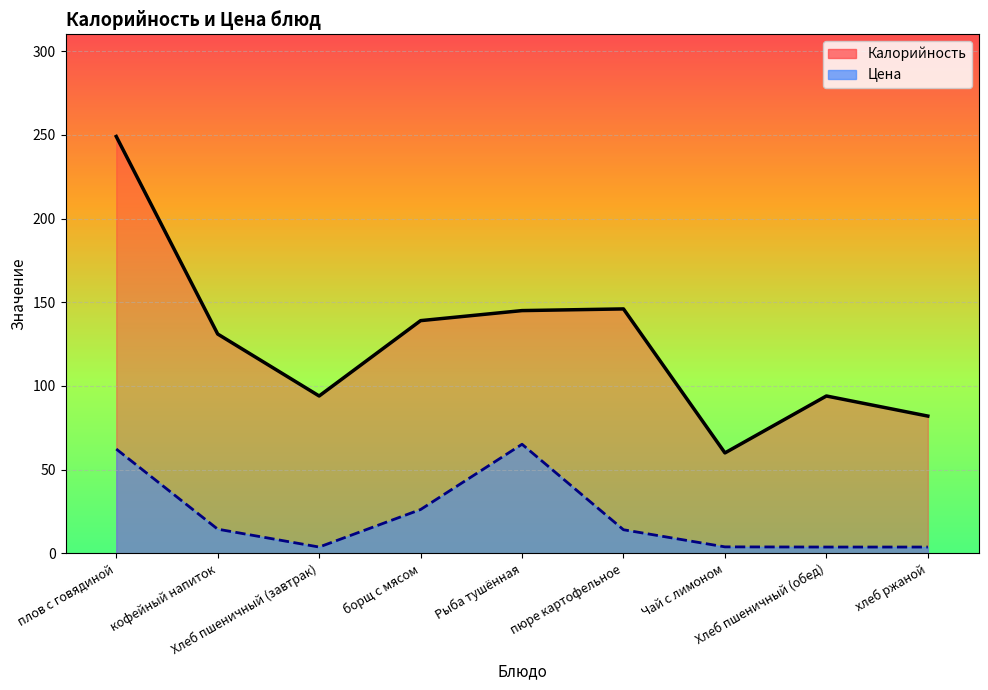

True or false: Цена has a value of 62.3 at плов с говядиной.

True